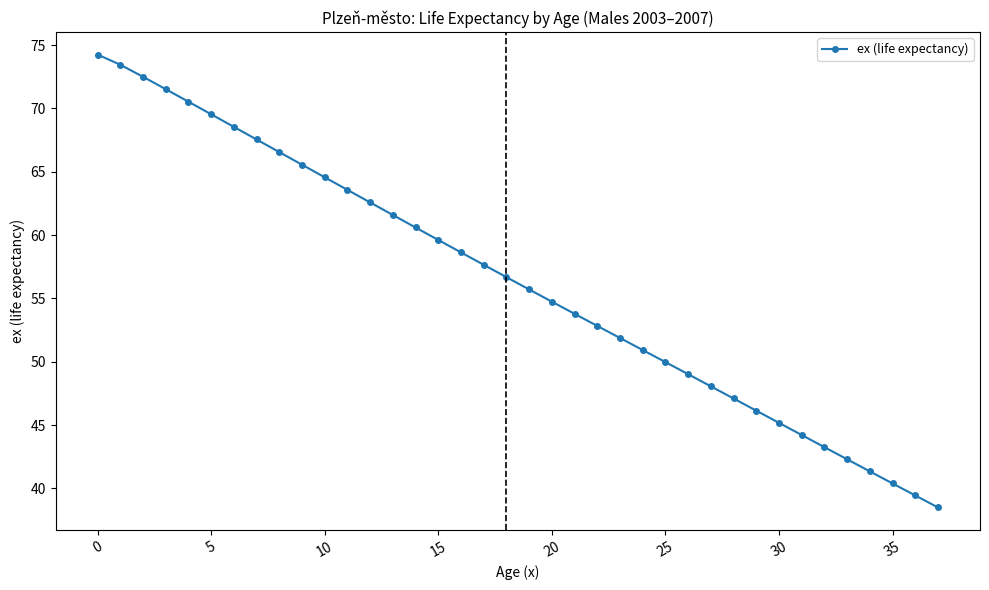

What is the value of the 36th point from the left?

40.4